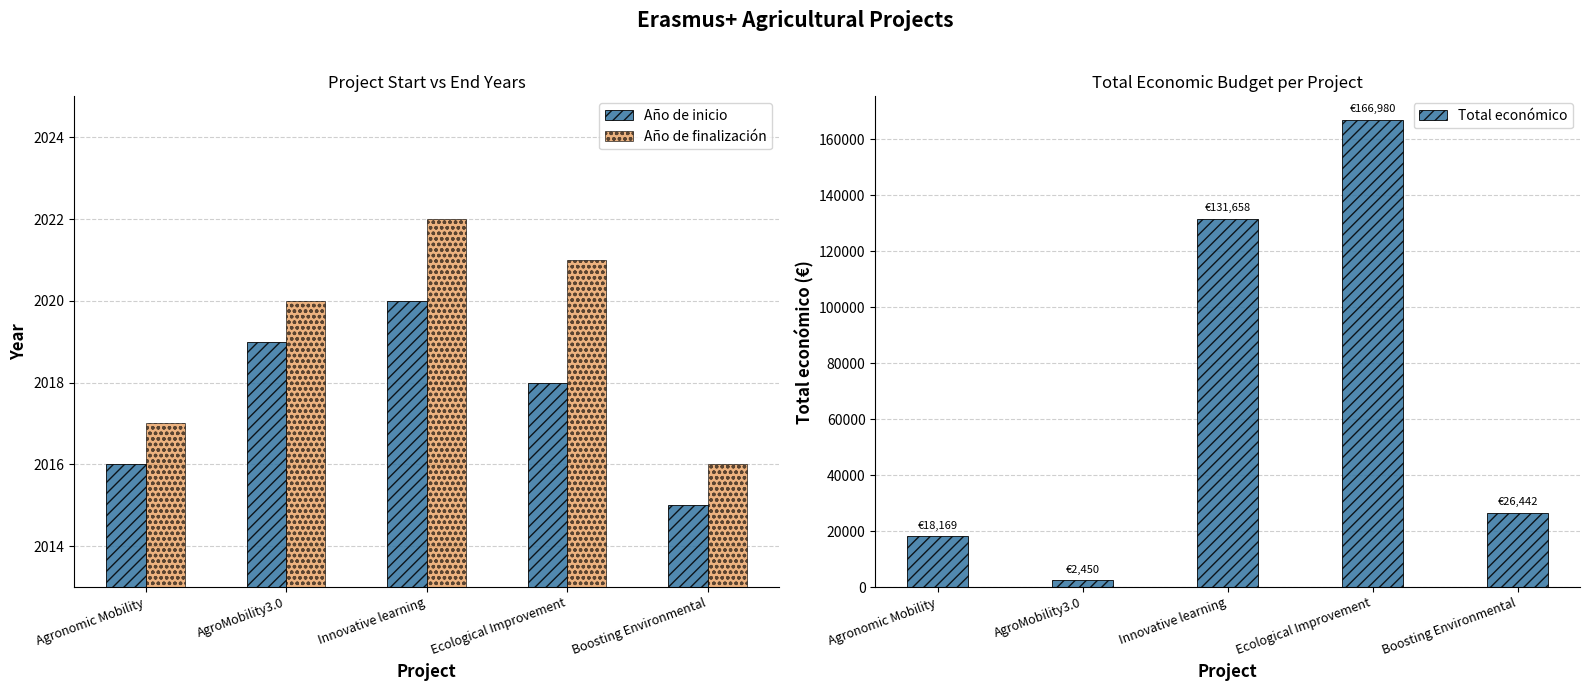

What are all the series names shown in the legend?

Año de inicio, Año de finalización, Total económico